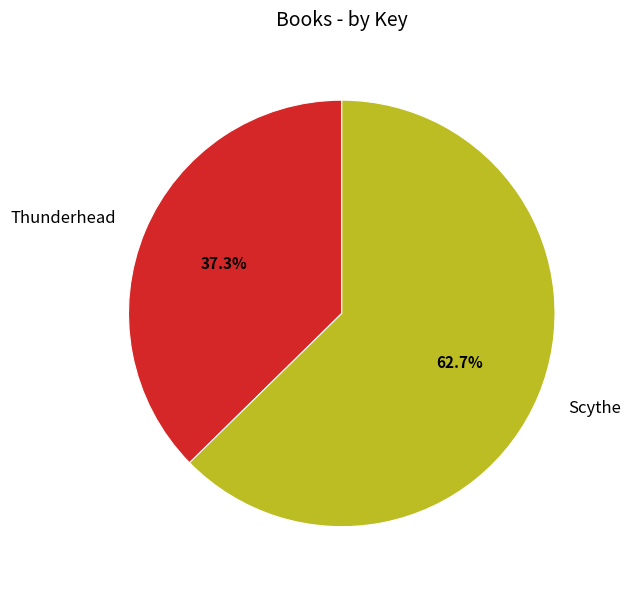

What is the ratio of the value at Thunderhead to the value at Scythe?

0.6